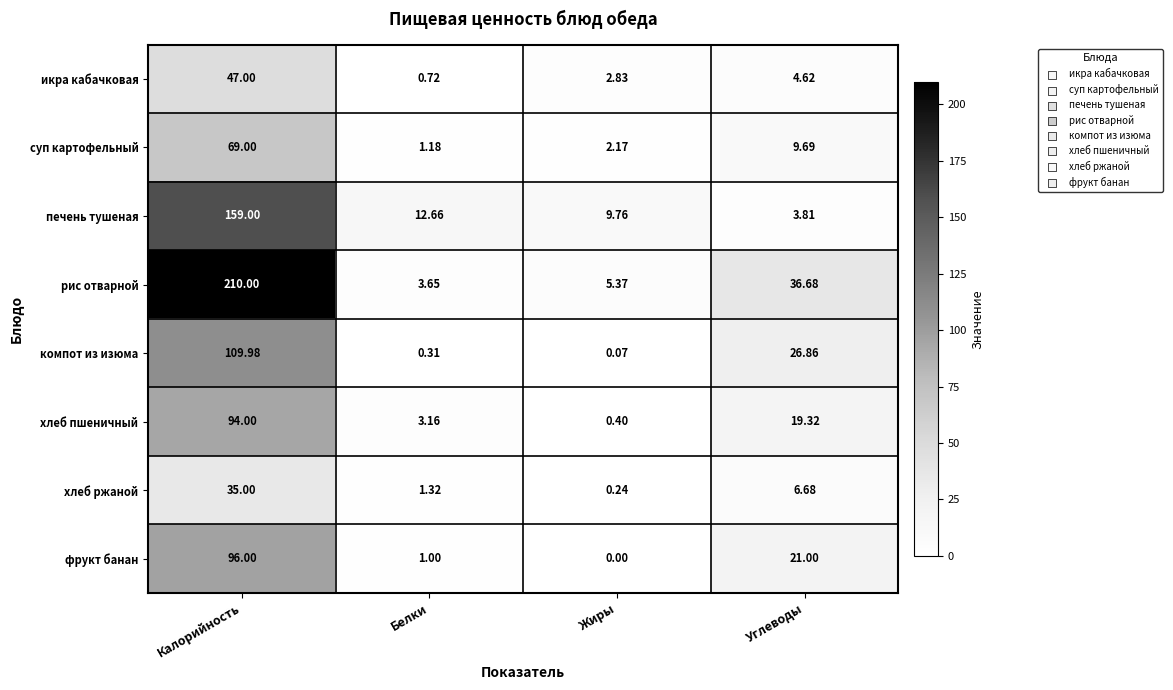

At which label is хлеб ржаной closest to 17?

Углеводы